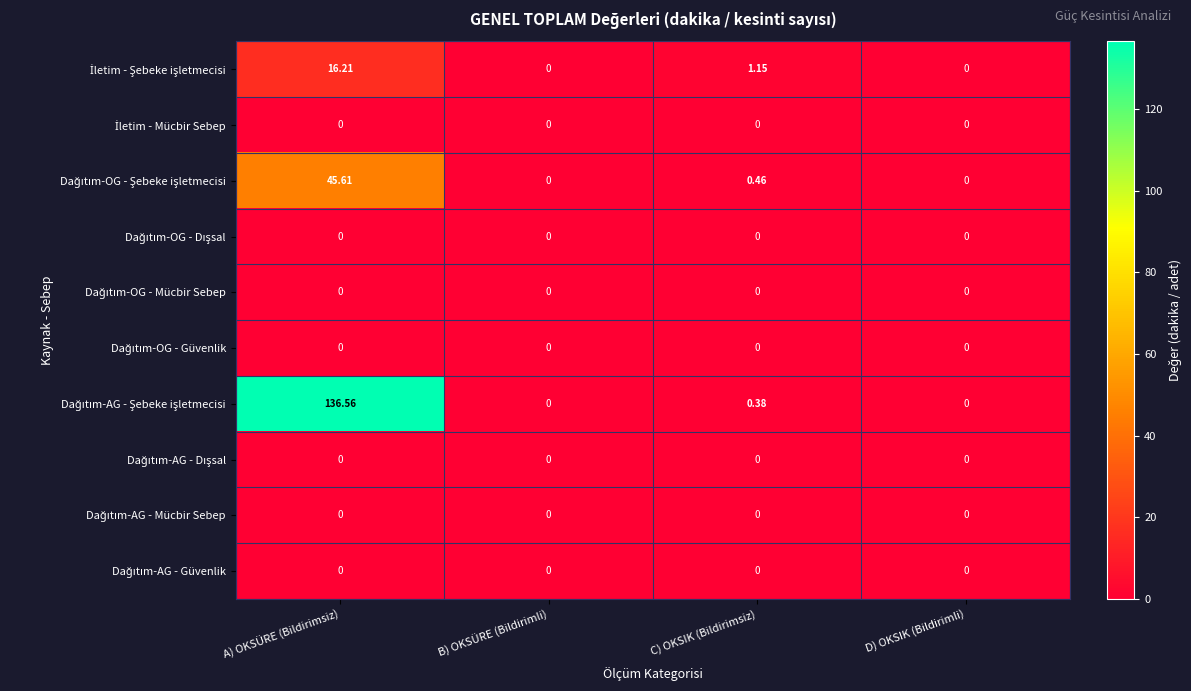

At which category is the sum across all series the highest?

A) OKSÜRE (Bildirimsiz)